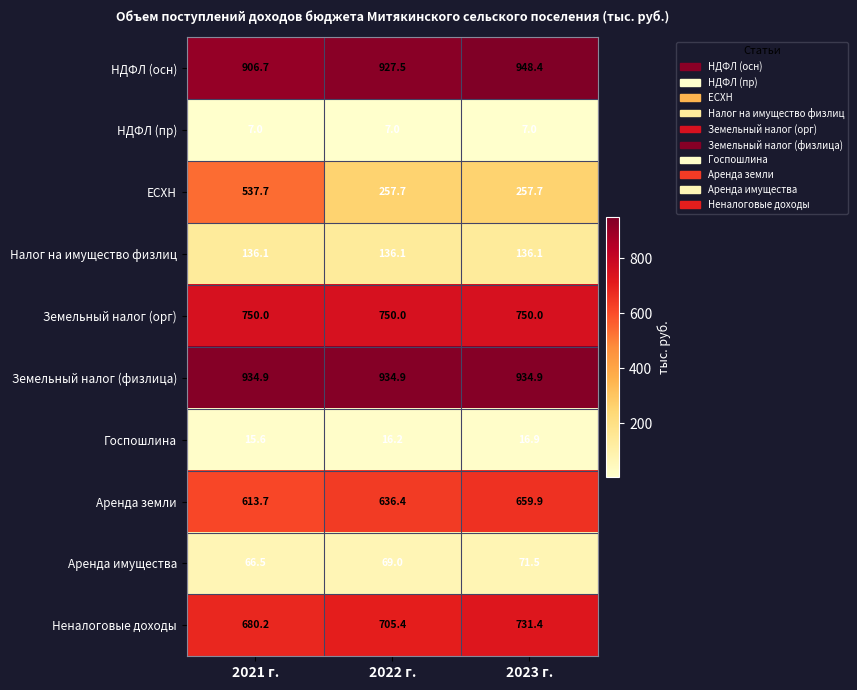

How many categories are shown in the chart?

3